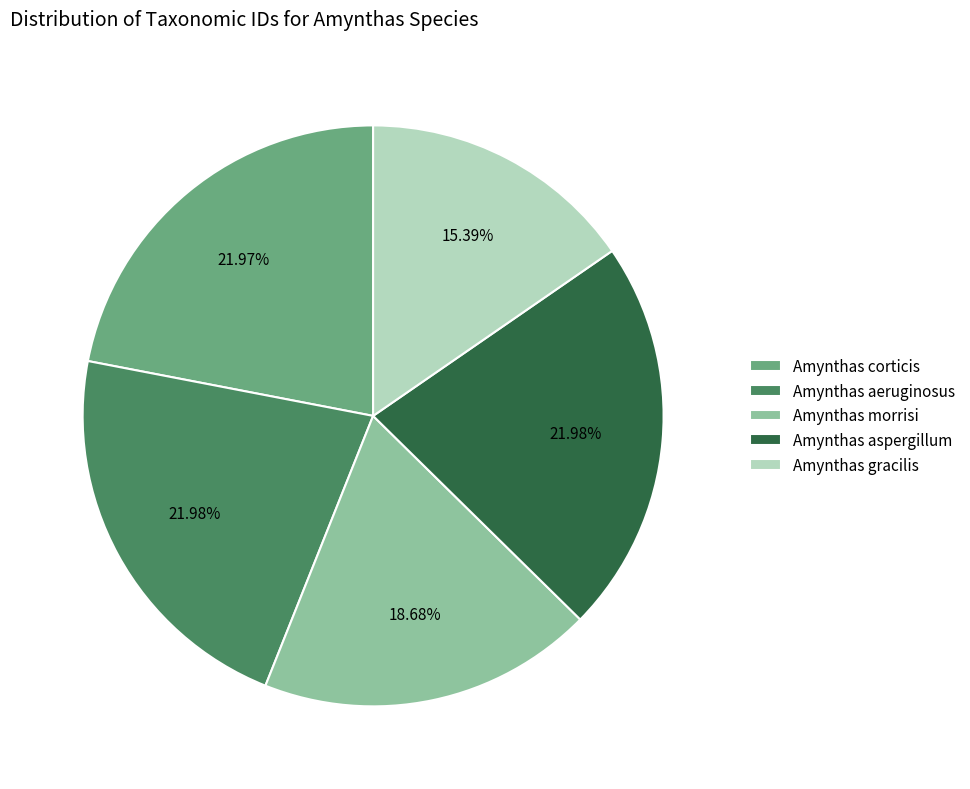

Is there a majority slice in this chart?

No